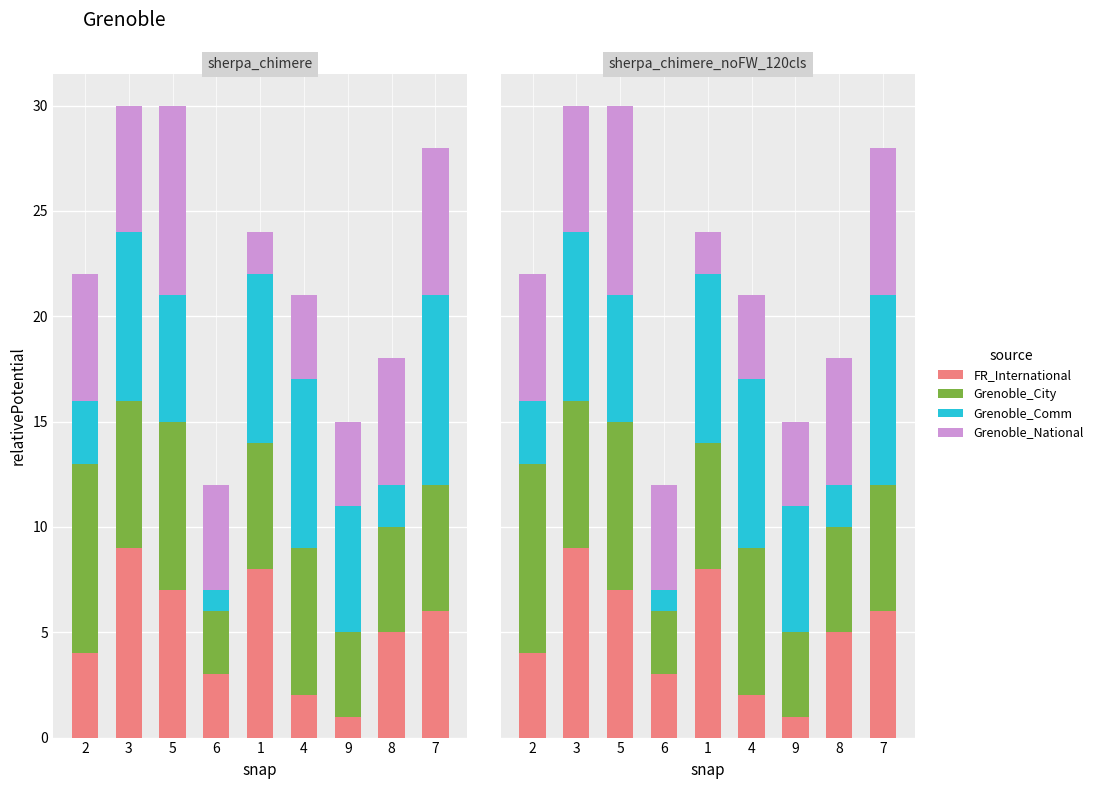

List the series in order of their overall mean, lowest first.

FR_International, Grenoble_National, Grenoble_Comm, Grenoble_City